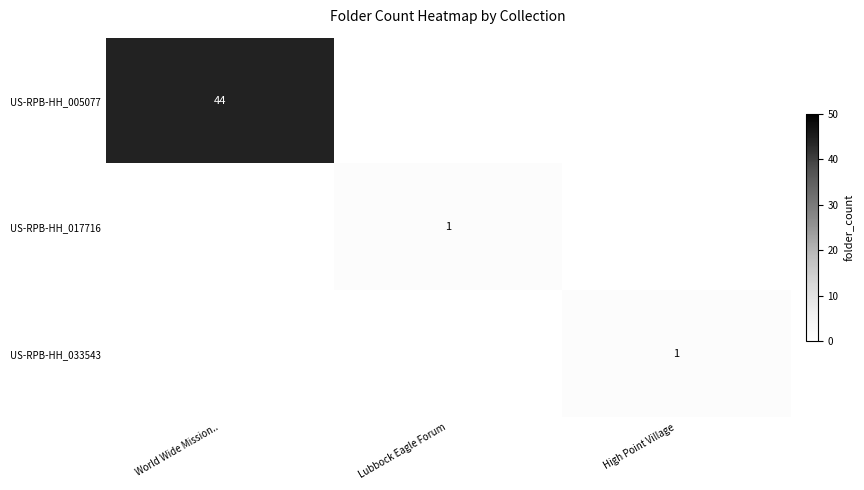

At which category is the sum across all series the highest?

World Wide Mission..